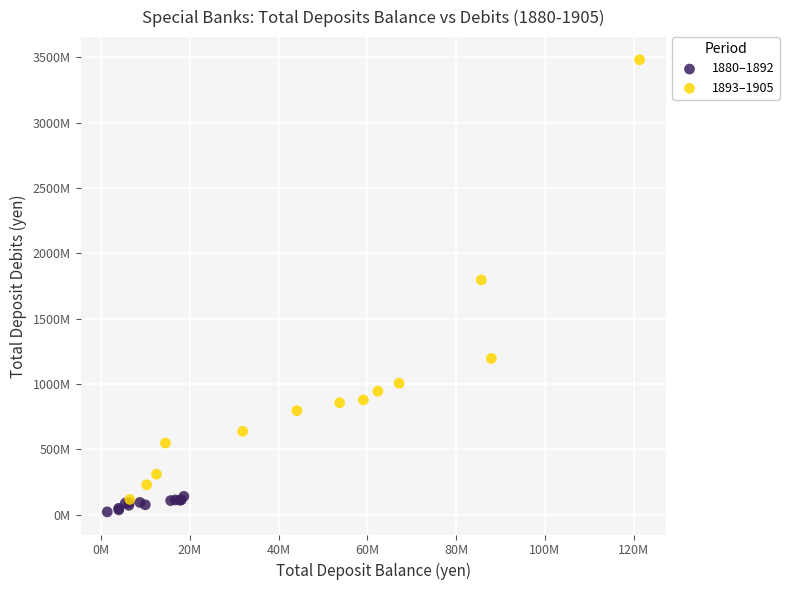

Which series has the largest Y range (max minus min)?

1893–1905